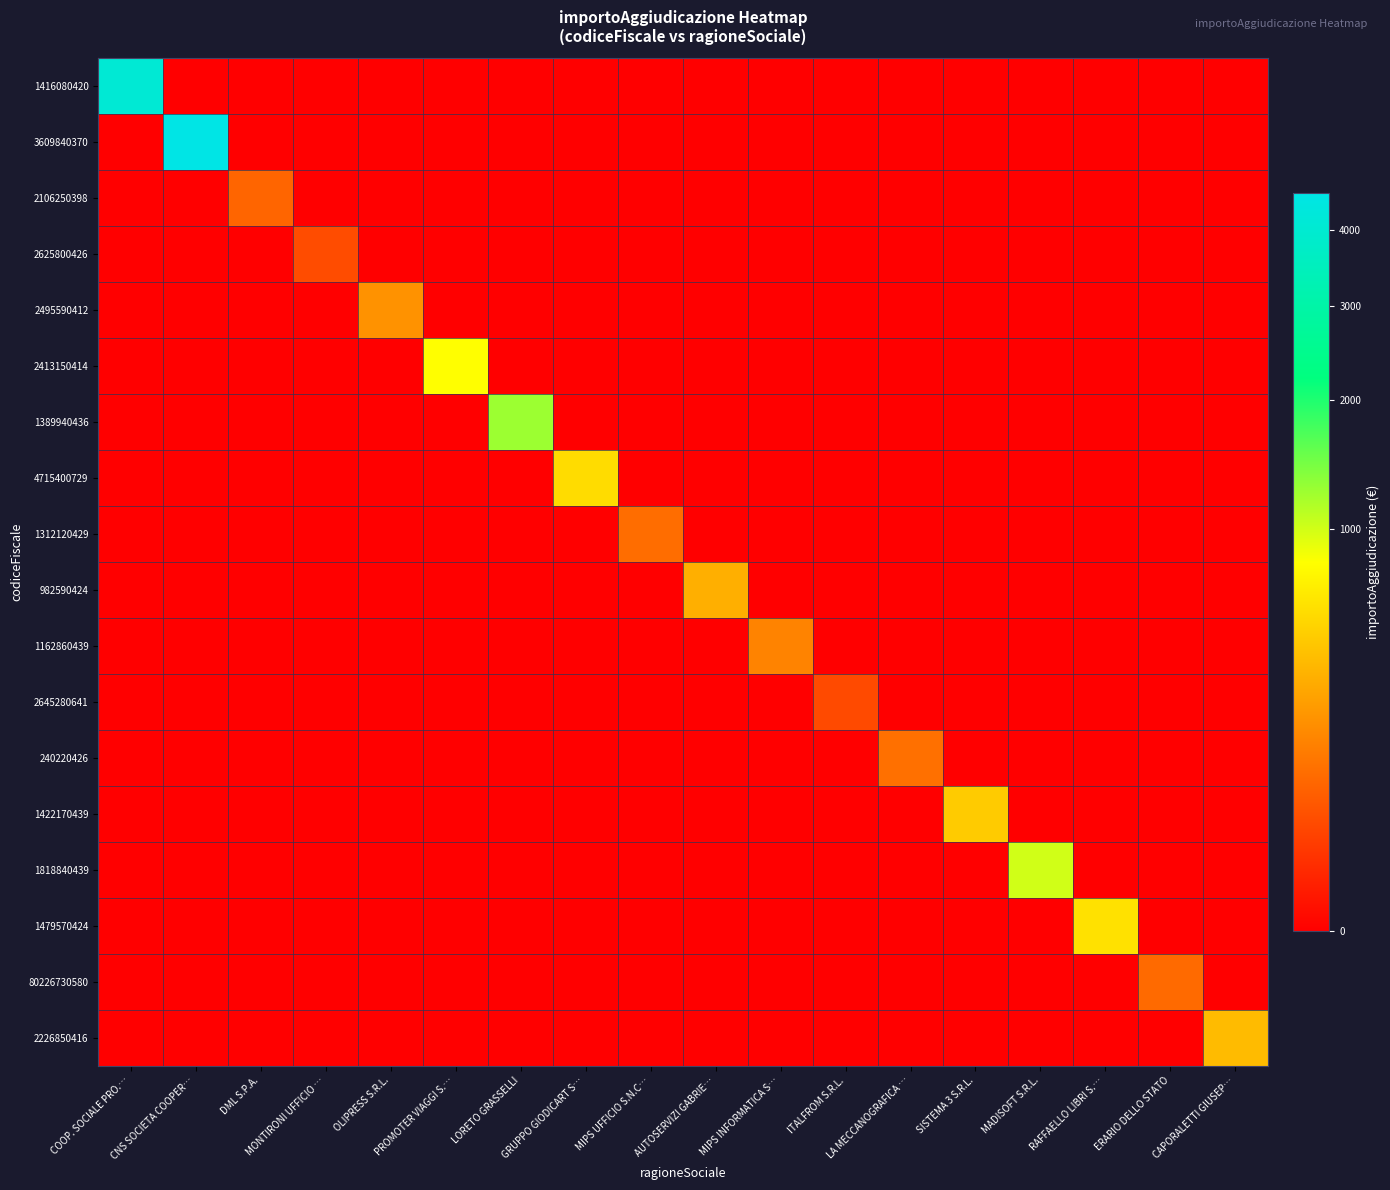

Reading left to right, list all the values displayed in this chart.

1416080420: COOP. SOCIALE PRO.…=4097.0	CNS SOCIETA COOPER…=0.0	DML S.P.A.=0.0	MONTIRONI UFFICIO …=0.0	OLIPRESS S.R.L.=0.0	PROMOTER VIAGGI S.…=0.0	LORETO GRASSELLI=0.0	GRUPPO GIODICART S…=0.0	MIPS UFFICIO S.N.C…=0.0	AUTOSERVIZI GABRIE…=0.0	MIPS INFORMATICA S…=0.0	ITALFROM S.R.L.=0.0	LA MECCANOGRAFICA …=0.0	SISTEMA 3 S.R.L.=0.0	MADISOFT S.R.L.=0.0	RAFFAELLO LIBRI S.…=0.0	ERARIO DELLO STATO=0.0	CAPORALETTI GIUSEP…=0.0
3609840370: COOP. SOCIALE PRO.…=0.0	CNS SOCIETA COOPER…=4554.1	DML S.P.A.=0.0	MONTIRONI UFFICIO …=0.0	OLIPRESS S.R.L.=0.0	PROMOTER VIAGGI S.…=0.0	LORETO GRASSELLI=0.0	GRUPPO GIODICART S…=0.0	MIPS UFFICIO S.N.C…=0.0	AUTOSERVIZI GABRIE…=0.0	MIPS INFORMATICA S…=0.0	ITALFROM S.R.L.=0.0	LA MECCANOGRAFICA …=0.0	SISTEMA 3 S.R.L.=0.0	MADISOFT S.R.L.=0.0	RAFFAELLO LIBRI S.…=0.0	ERARIO DELLO STATO=0.0	CAPORALETTI GIUSEP…=0.0
2106250398: COOP. SOCIALE PRO.…=0.0	CNS SOCIETA COOPER…=0.0	DML S.P.A.=81.1	MONTIRONI UFFICIO …=0.0	OLIPRESS S.R.L.=0.0	PROMOTER VIAGGI S.…=0.0	LORETO GRASSELLI=0.0	GRUPPO GIODICART S…=0.0	MIPS UFFICIO S.N.C…=0.0	AUTOSERVIZI GABRIE…=0.0	MIPS INFORMATICA S…=0.0	ITALFROM S.R.L.=0.0	LA MECCANOGRAFICA …=0.0	SISTEMA 3 S.R.L.=0.0	MADISOFT S.R.L.=0.0	RAFFAELLO LIBRI S.…=0.0	ERARIO DELLO STATO=0.0	CAPORALETTI GIUSEP…=0.0
2625800426: COOP. SOCIALE PRO.…=0.0	CNS SOCIETA COOPER…=0.0	DML S.P.A.=0.0	MONTIRONI UFFICIO …=40.0	OLIPRESS S.R.L.=0.0	PROMOTER VIAGGI S.…=0.0	LORETO GRASSELLI=0.0	GRUPPO GIODICART S…=0.0	MIPS UFFICIO S.N.C…=0.0	AUTOSERVIZI GABRIE…=0.0	MIPS INFORMATICA S…=0.0	ITALFROM S.R.L.=0.0	LA MECCANOGRAFICA …=0.0	SISTEMA 3 S.R.L.=0.0	MADISOFT S.R.L.=0.0	RAFFAELLO LIBRI S.…=0.0	ERARIO DELLO STATO=0.0	CAPORALETTI GIUSEP…=0.0
2495590412: COOP. SOCIALE PRO.…=0.0	CNS SOCIETA COOPER…=0.0	DML S.P.A.=0.0	MONTIRONI UFFICIO …=0.0	OLIPRESS S.R.L.=201.7	PROMOTER VIAGGI S.…=0.0	LORETO GRASSELLI=0.0	GRUPPO GIODICART S…=0.0	MIPS UFFICIO S.N.C…=0.0	AUTOSERVIZI GABRIE…=0.0	MIPS INFORMATICA S…=0.0	ITALFROM S.R.L.=0.0	LA MECCANOGRAFICA …=0.0	SISTEMA 3 S.R.L.=0.0	MADISOFT S.R.L.=0.0	RAFFAELLO LIBRI S.…=0.0	ERARIO DELLO STATO=0.0	CAPORALETTI GIUSEP…=0.0
2413150414: COOP. SOCIALE PRO.…=0.0	CNS SOCIETA COOPER…=0.0	DML S.P.A.=0.0	MONTIRONI UFFICIO …=0.0	OLIPRESS S.R.L.=0.0	PROMOTER VIAGGI S.…=800.0	LORETO GRASSELLI=0.0	GRUPPO GIODICART S…=0.0	MIPS UFFICIO S.N.C…=0.0	AUTOSERVIZI GABRIE…=0.0	MIPS INFORMATICA S…=0.0	ITALFROM S.R.L.=0.0	LA MECCANOGRAFICA …=0.0	SISTEMA 3 S.R.L.=0.0	MADISOFT S.R.L.=0.0	RAFFAELLO LIBRI S.…=0.0	ERARIO DELLO STATO=0.0	CAPORALETTI GIUSEP…=0.0
1389940436: COOP. SOCIALE PRO.…=0.0	CNS SOCIETA COOPER…=0.0	DML S.P.A.=0.0	MONTIRONI UFFICIO …=0.0	OLIPRESS S.R.L.=0.0	PROMOTER VIAGGI S.…=0.0	LORETO GRASSELLI=1248.0	GRUPPO GIODICART S…=0.0	MIPS UFFICIO S.N.C…=0.0	AUTOSERVIZI GABRIE…=0.0	MIPS INFORMATICA S…=0.0	ITALFROM S.R.L.=0.0	LA MECCANOGRAFICA …=0.0	SISTEMA 3 S.R.L.=0.0	MADISOFT S.R.L.=0.0	RAFFAELLO LIBRI S.…=0.0	ERARIO DELLO STATO=0.0	CAPORALETTI GIUSEP…=0.0
4715400729: COOP. SOCIALE PRO.…=0.0	CNS SOCIETA COOPER…=0.0	DML S.P.A.=0.0	MONTIRONI UFFICIO …=0.0	OLIPRESS S.R.L.=0.0	PROMOTER VIAGGI S.…=0.0	LORETO GRASSELLI=0.0	GRUPPO GIODICART S…=560.9	MIPS UFFICIO S.N.C…=0.0	AUTOSERVIZI GABRIE…=0.0	MIPS INFORMATICA S…=0.0	ITALFROM S.R.L.=0.0	LA MECCANOGRAFICA …=0.0	SISTEMA 3 S.R.L.=0.0	MADISOFT S.R.L.=0.0	RAFFAELLO LIBRI S.…=0.0	ERARIO DELLO STATO=0.0	CAPORALETTI GIUSEP…=0.0
1312120429: COOP. SOCIALE PRO.…=0.0	CNS SOCIETA COOPER…=0.0	DML S.P.A.=0.0	MONTIRONI UFFICIO …=0.0	OLIPRESS S.R.L.=0.0	PROMOTER VIAGGI S.…=0.0	LORETO GRASSELLI=0.0	GRUPPO GIODICART S…=0.0	MIPS UFFICIO S.N.C…=99.0	AUTOSERVIZI GABRIE…=0.0	MIPS INFORMATICA S…=0.0	ITALFROM S.R.L.=0.0	LA MECCANOGRAFICA …=0.0	SISTEMA 3 S.R.L.=0.0	MADISOFT S.R.L.=0.0	RAFFAELLO LIBRI S.…=0.0	ERARIO DELLO STATO=0.0	CAPORALETTI GIUSEP…=0.0
982590424: COOP. SOCIALE PRO.…=0.0	CNS SOCIETA COOPER…=0.0	DML S.P.A.=0.0	MONTIRONI UFFICIO …=0.0	OLIPRESS S.R.L.=0.0	PROMOTER VIAGGI S.…=0.0	LORETO GRASSELLI=0.0	GRUPPO GIODICART S…=0.0	MIPS UFFICIO S.N.C…=0.0	AUTOSERVIZI GABRIE…=318.2	MIPS INFORMATICA S…=0.0	ITALFROM S.R.L.=0.0	LA MECCANOGRAFICA …=0.0	SISTEMA 3 S.R.L.=0.0	MADISOFT S.R.L.=0.0	RAFFAELLO LIBRI S.…=0.0	ERARIO DELLO STATO=0.0	CAPORALETTI GIUSEP…=0.0
1162860439: COOP. SOCIALE PRO.…=0.0	CNS SOCIETA COOPER…=0.0	DML S.P.A.=0.0	MONTIRONI UFFICIO …=0.0	OLIPRESS S.R.L.=0.0	PROMOTER VIAGGI S.…=0.0	LORETO GRASSELLI=0.0	GRUPPO GIODICART S…=0.0	MIPS UFFICIO S.N.C…=0.0	AUTOSERVIZI GABRIE…=0.0	MIPS INFORMATICA S…=154.1	ITALFROM S.R.L.=0.0	LA MECCANOGRAFICA …=0.0	SISTEMA 3 S.R.L.=0.0	MADISOFT S.R.L.=0.0	RAFFAELLO LIBRI S.…=0.0	ERARIO DELLO STATO=0.0	CAPORALETTI GIUSEP…=0.0
2645280641: COOP. SOCIALE PRO.…=0.0	CNS SOCIETA COOPER…=0.0	DML S.P.A.=0.0	MONTIRONI UFFICIO …=0.0	OLIPRESS S.R.L.=0.0	PROMOTER VIAGGI S.…=0.0	LORETO GRASSELLI=0.0	GRUPPO GIODICART S…=0.0	MIPS UFFICIO S.N.C…=0.0	AUTOSERVIZI GABRIE…=0.0	MIPS INFORMATICA S…=0.0	ITALFROM S.R.L.=38.5	LA MECCANOGRAFICA …=0.0	SISTEMA 3 S.R.L.=0.0	MADISOFT S.R.L.=0.0	RAFFAELLO LIBRI S.…=0.0	ERARIO DELLO STATO=0.0	CAPORALETTI GIUSEP…=0.0
240220426: COOP. SOCIALE PRO.…=0.0	CNS SOCIETA COOPER…=0.0	DML S.P.A.=0.0	MONTIRONI UFFICIO …=0.0	OLIPRESS S.R.L.=0.0	PROMOTER VIAGGI S.…=0.0	LORETO GRASSELLI=0.0	GRUPPO GIODICART S…=0.0	MIPS UFFICIO S.N.C…=0.0	AUTOSERVIZI GABRIE…=0.0	MIPS INFORMATICA S…=0.0	ITALFROM S.R.L.=0.0	LA MECCANOGRAFICA …=104.5	SISTEMA 3 S.R.L.=0.0	MADISOFT S.R.L.=0.0	RAFFAELLO LIBRI S.…=0.0	ERARIO DELLO STATO=0.0	CAPORALETTI GIUSEP…=0.0
1422170439: COOP. SOCIALE PRO.…=0.0	CNS SOCIETA COOPER…=0.0	DML S.P.A.=0.0	MONTIRONI UFFICIO …=0.0	OLIPRESS S.R.L.=0.0	PROMOTER VIAGGI S.…=0.0	LORETO GRASSELLI=0.0	GRUPPO GIODICART S…=0.0	MIPS UFFICIO S.N.C…=0.0	AUTOSERVIZI GABRIE…=0.0	MIPS INFORMATICA S…=0.0	ITALFROM S.R.L.=0.0	LA MECCANOGRAFICA …=0.0	SISTEMA 3 S.R.L.=460.0	MADISOFT S.R.L.=0.0	RAFFAELLO LIBRI S.…=0.0	ERARIO DELLO STATO=0.0	CAPORALETTI GIUSEP…=0.0
1818840439: COOP. SOCIALE PRO.…=0.0	CNS SOCIETA COOPER…=0.0	DML S.P.A.=0.0	MONTIRONI UFFICIO …=0.0	OLIPRESS S.R.L.=0.0	PROMOTER VIAGGI S.…=0.0	LORETO GRASSELLI=0.0	GRUPPO GIODICART S…=0.0	MIPS UFFICIO S.N.C…=0.0	AUTOSERVIZI GABRIE…=0.0	MIPS INFORMATICA S…=0.0	ITALFROM S.R.L.=0.0	LA MECCANOGRAFICA …=0.0	SISTEMA 3 S.R.L.=0.0	MADISOFT S.R.L.=1000.0	RAFFAELLO LIBRI S.…=0.0	ERARIO DELLO STATO=0.0	CAPORALETTI GIUSEP…=0.0
1479570424: COOP. SOCIALE PRO.…=0.0	CNS SOCIETA COOPER…=0.0	DML S.P.A.=0.0	MONTIRONI UFFICIO …=0.0	OLIPRESS S.R.L.=0.0	PROMOTER VIAGGI S.…=0.0	LORETO GRASSELLI=0.0	GRUPPO GIODICART S…=0.0	MIPS UFFICIO S.N.C…=0.0	AUTOSERVIZI GABRIE…=0.0	MIPS INFORMATICA S…=0.0	ITALFROM S.R.L.=0.0	LA MECCANOGRAFICA …=0.0	SISTEMA 3 S.R.L.=0.0	MADISOFT S.R.L.=0.0	RAFFAELLO LIBRI S.…=595.6	ERARIO DELLO STATO=0.0	CAPORALETTI GIUSEP…=0.0
80226730580: COOP. SOCIALE PRO.…=0.0	CNS SOCIETA COOPER…=0.0	DML S.P.A.=0.0	MONTIRONI UFFICIO …=0.0	OLIPRESS S.R.L.=0.0	PROMOTER VIAGGI S.…=0.0	LORETO GRASSELLI=0.0	GRUPPO GIODICART S…=0.0	MIPS UFFICIO S.N.C…=0.0	AUTOSERVIZI GABRIE…=0.0	MIPS INFORMATICA S…=0.0	ITALFROM S.R.L.=0.0	LA MECCANOGRAFICA …=0.0	SISTEMA 3 S.R.L.=0.0	MADISOFT S.R.L.=0.0	RAFFAELLO LIBRI S.…=0.0	ERARIO DELLO STATO=93.0	CAPORALETTI GIUSEP…=0.0
2226850416: COOP. SOCIALE PRO.…=0.0	CNS SOCIETA COOPER…=0.0	DML S.P.A.=0.0	MONTIRONI UFFICIO …=0.0	OLIPRESS S.R.L.=0.0	PROMOTER VIAGGI S.…=0.0	LORETO GRASSELLI=0.0	GRUPPO GIODICART S…=0.0	MIPS UFFICIO S.N.C…=0.0	AUTOSERVIZI GABRIE…=0.0	MIPS INFORMATICA S…=0.0	ITALFROM S.R.L.=0.0	LA MECCANOGRAFICA …=0.0	SISTEMA 3 S.R.L.=0.0	MADISOFT S.R.L.=0.0	RAFFAELLO LIBRI S.…=0.0	ERARIO DELLO STATO=0.0	CAPORALETTI GIUSEP…=372.1